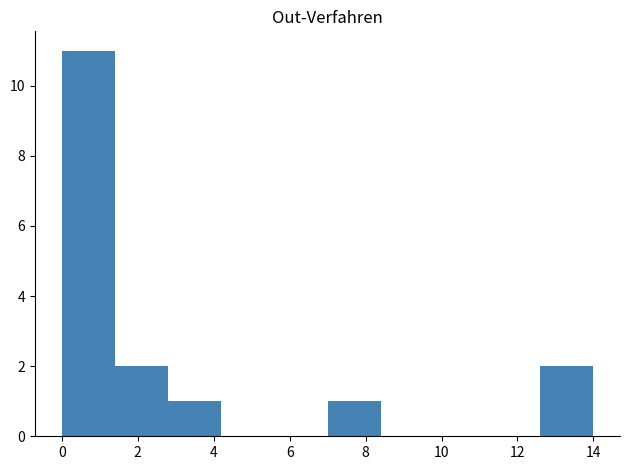

Reading left to right, transcribe this chart: for each bar, give the range it covers on the x-axis and its height. The values are not printed on the chart, so give them approximately, as read against the axis.

0.0 to 1.4: 11
1.4 to 2.8: 2
2.8 to 4.2: 1
4.2 to 5.6: 0
5.6 to 7.0: 0
7.0 to 8.4: 1
8.4 to 9.8: 0
9.8 to 11.2: 0
11.2 to 12.6: 0
12.6 to 14.0: 2